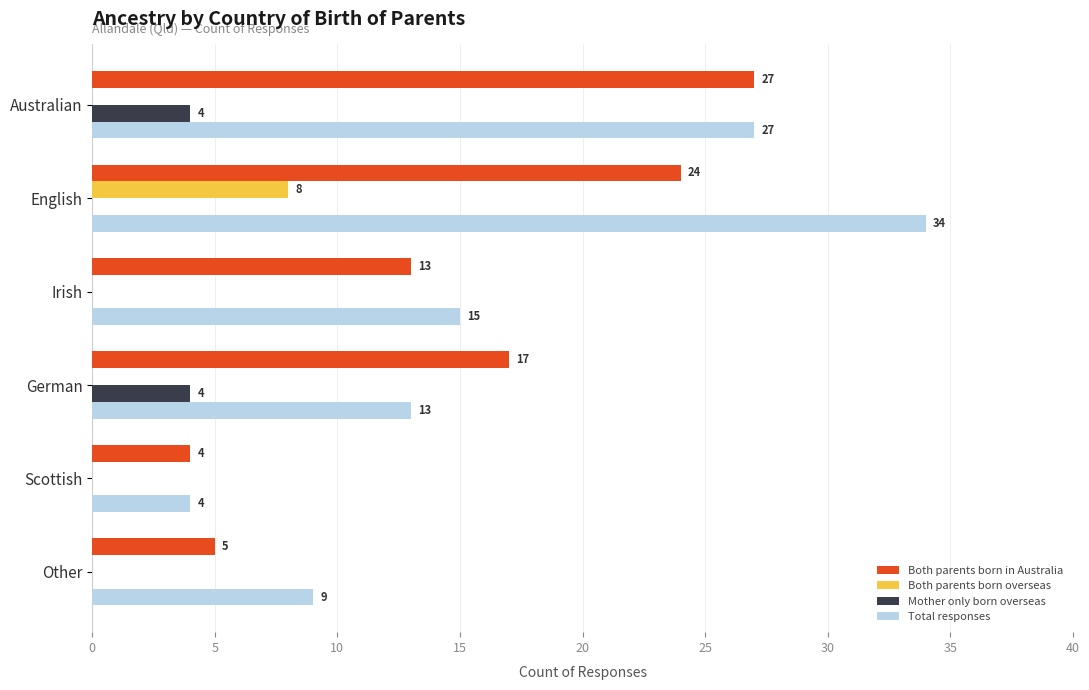

How many series are shown in this chart?

4